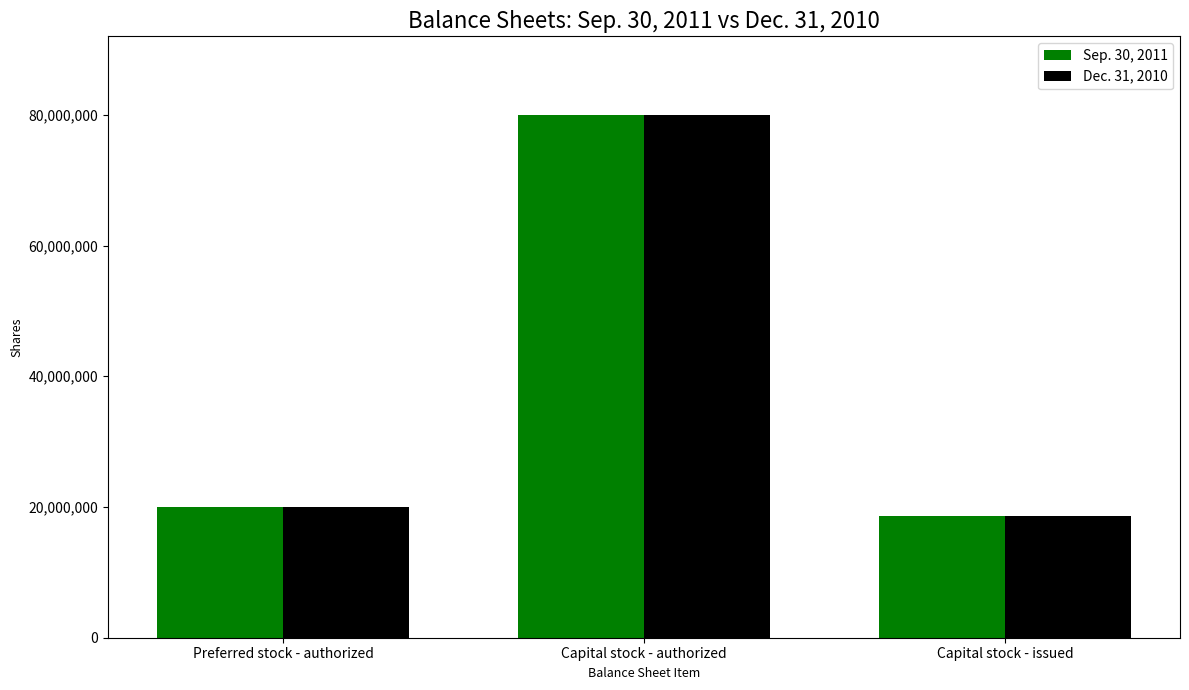

Which label corresponds to the smallest value in the chart?

Capital stock - issued